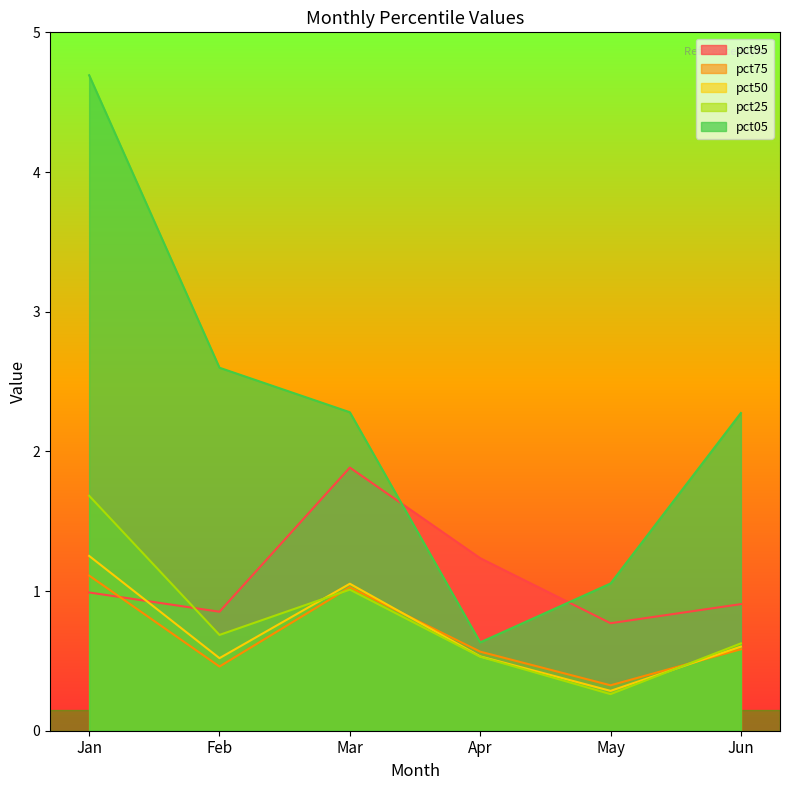

What are all the series names shown in the legend?

pct95, pct75, pct50, pct25, pct05